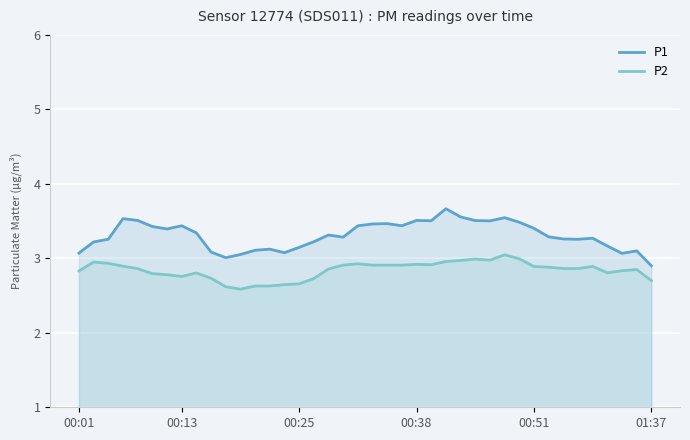

What is the value of the P2 point at the 2nd from the left?

3.0